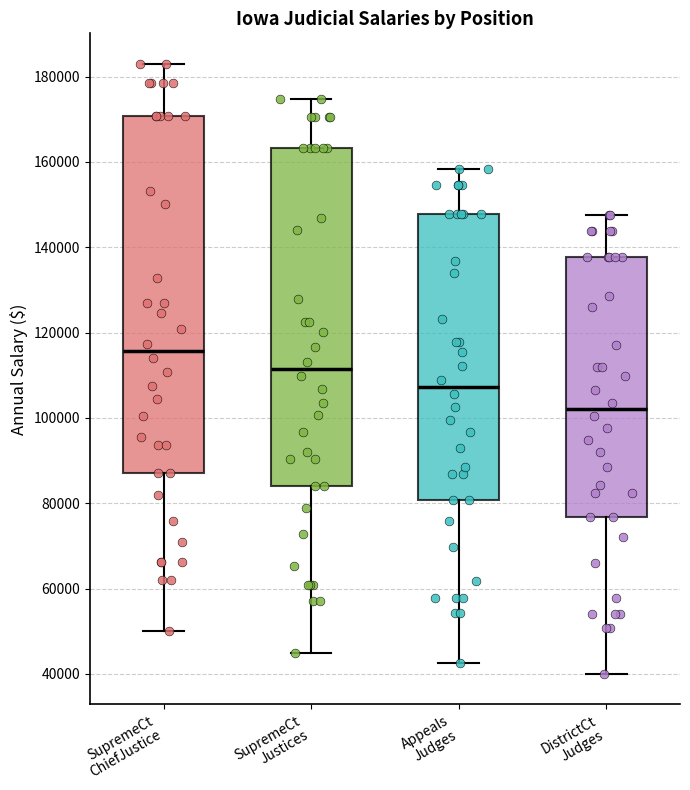

Reading left to right, transcribe this box plot: for each box, give where its median line is, the range the box spans, and where its two whiskers end, as read against the y-axis. The values are not printed on the chart, so give them approximately, as read against the axis.

SupremeCt ChiefJustice: median 116000, box 88000 to 170000, whiskers 50000 to 184000
SupremeCt Justices: median 112000, box 84000 to 164000, whiskers 46000 to 174000
Appeals Judges: median 108000, box 80000 to 148000, whiskers 42000 to 158000
DistrictCt Judges: median 102000, box 76000 to 138000, whiskers 40000 to 148000